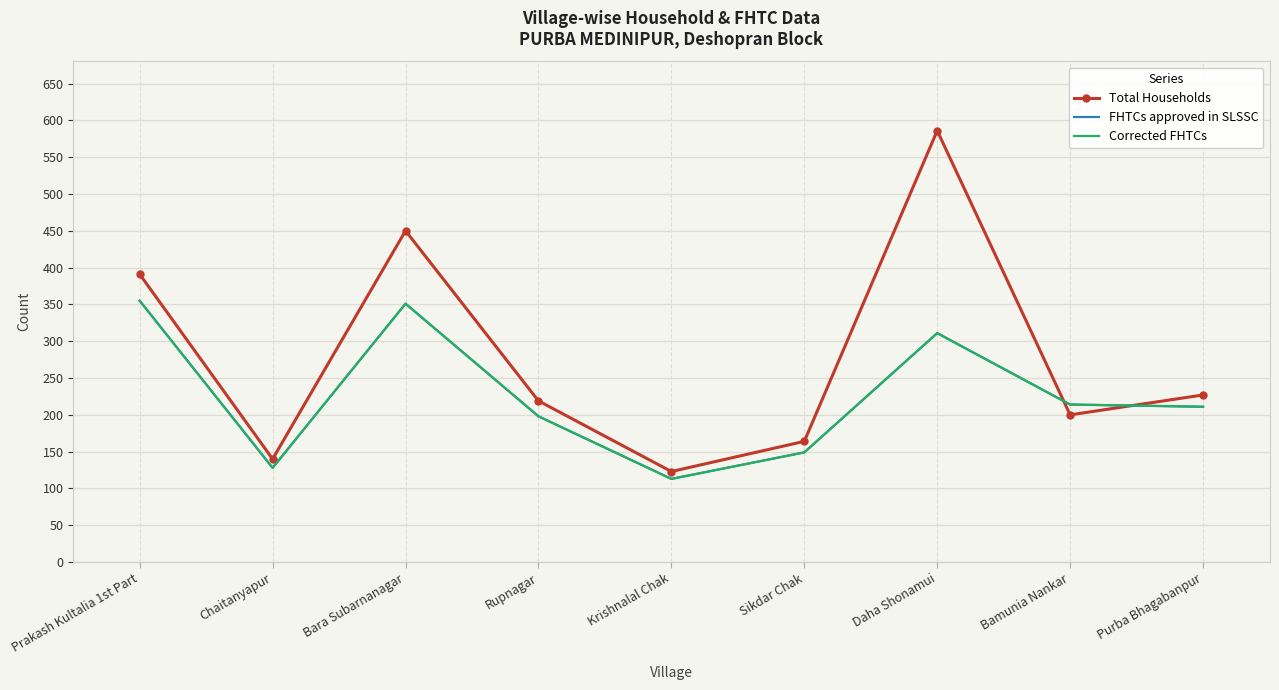

What is the approximate value of FHTCs approved in SLSSC at Prakash Kultalia 1st Part, to the nearest 5?

355